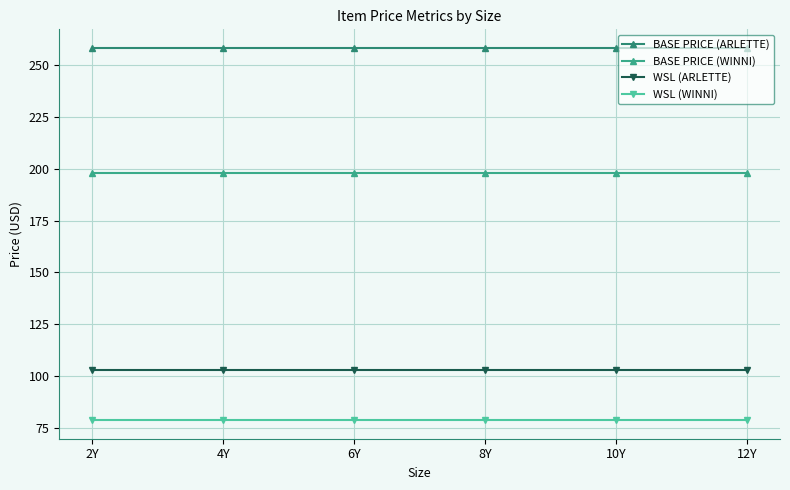

Reading left to right, list all the values displayed in this chart.

BASE PRICE (ARLETTE): 258	258	258	258	258	258
BASE PRICE (WINNI): 198	198	198	198	198	198
WSL (ARLETTE): 103	103	103	103	103	103
WSL (WINNI): 79	79	79	79	79	79